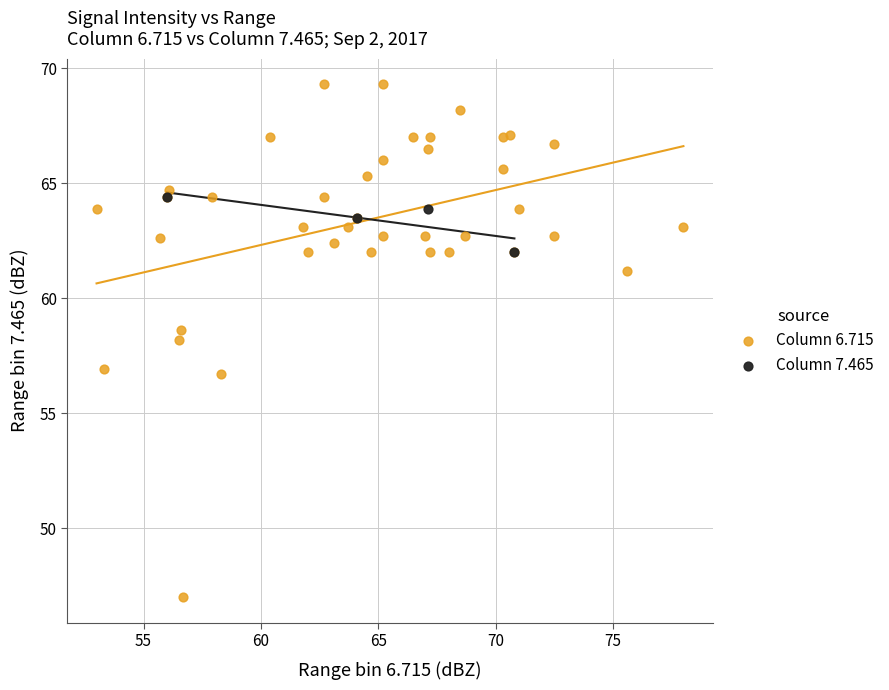

Which series reaches the minimum Y coordinate?

Column 6.715